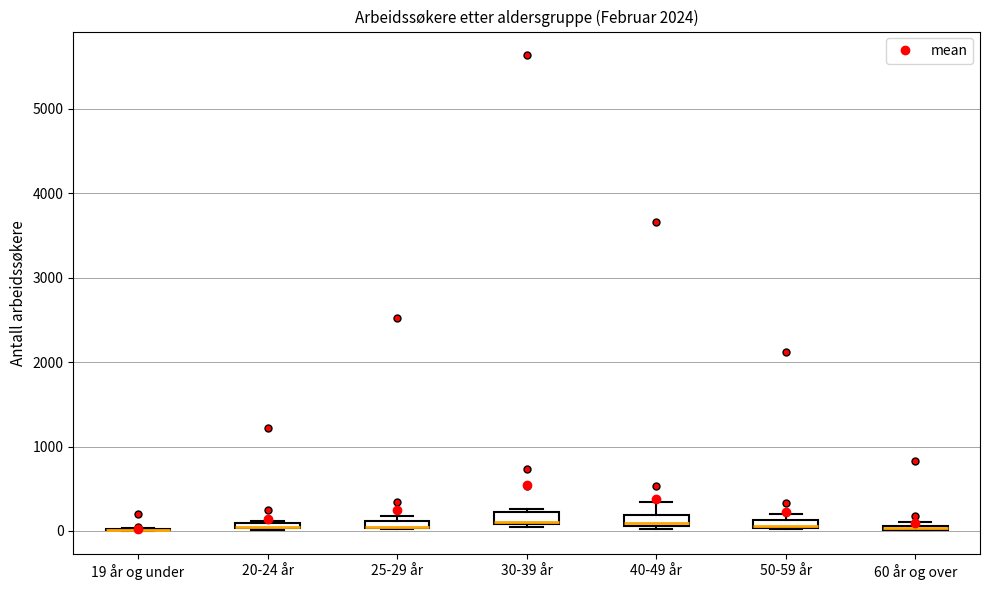

Where is the upper edge of the box for 50-59 år on the y-axis? The values are not printed on the chart, so give them approximately, as read against the axis.

100